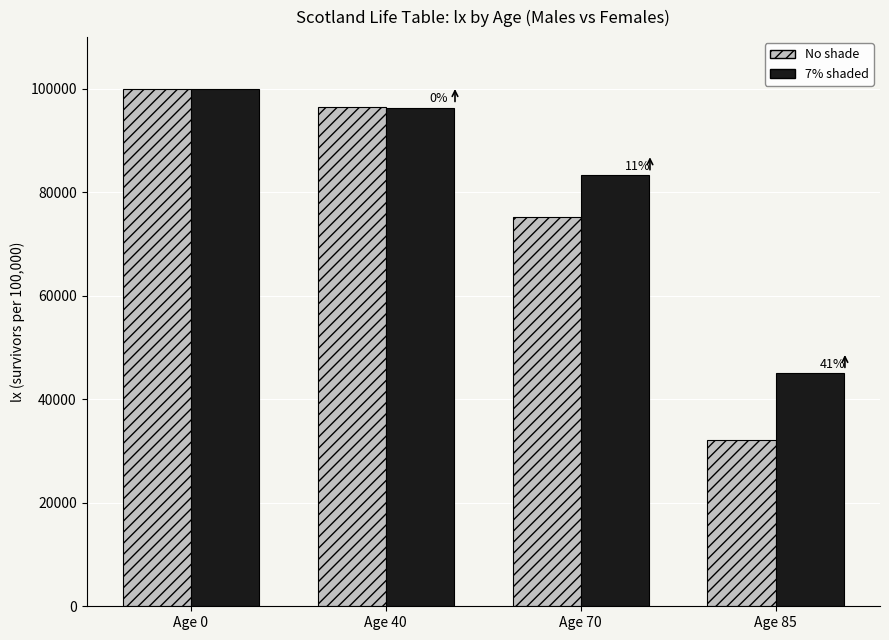

How many groups of bars are there?

4